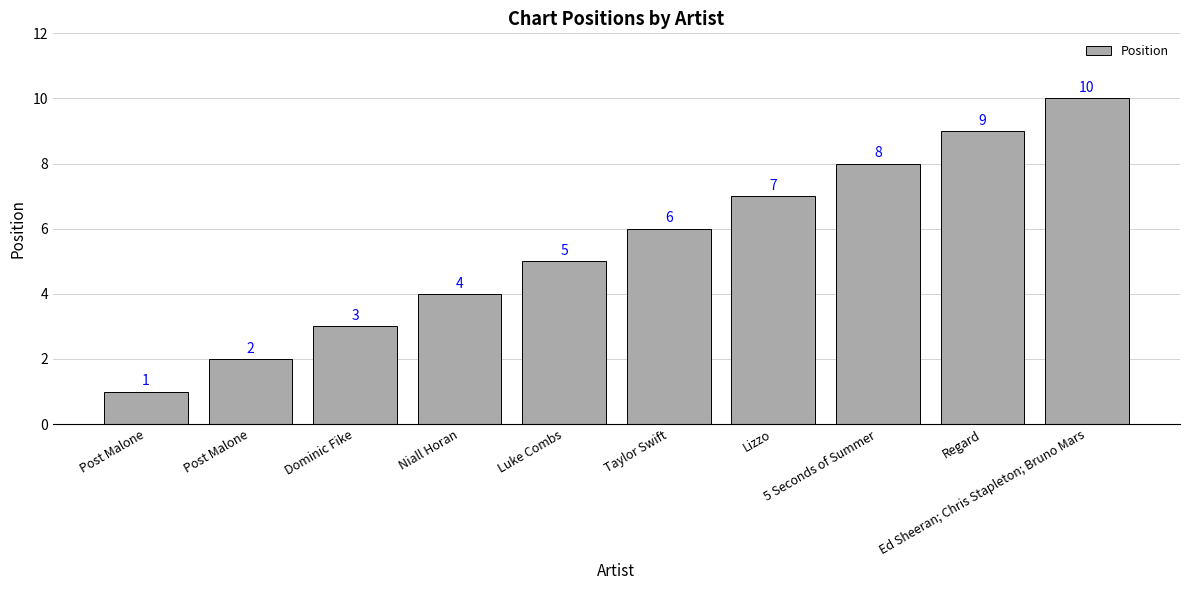

List the labels in order of value, largest first.

Ed Sheeran; Chris Stapleton; Bruno Mars, Regard, 5 Seconds of Summer, Lizzo, Taylor Swift, Luke Combs, Niall Horan, Dominic Fike, Post Malone, Post Malone